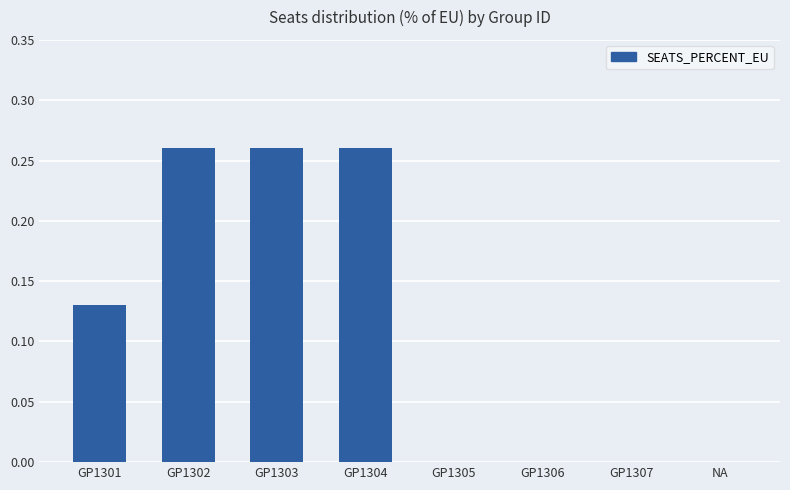

Count the values in the range 0 to 1.

8